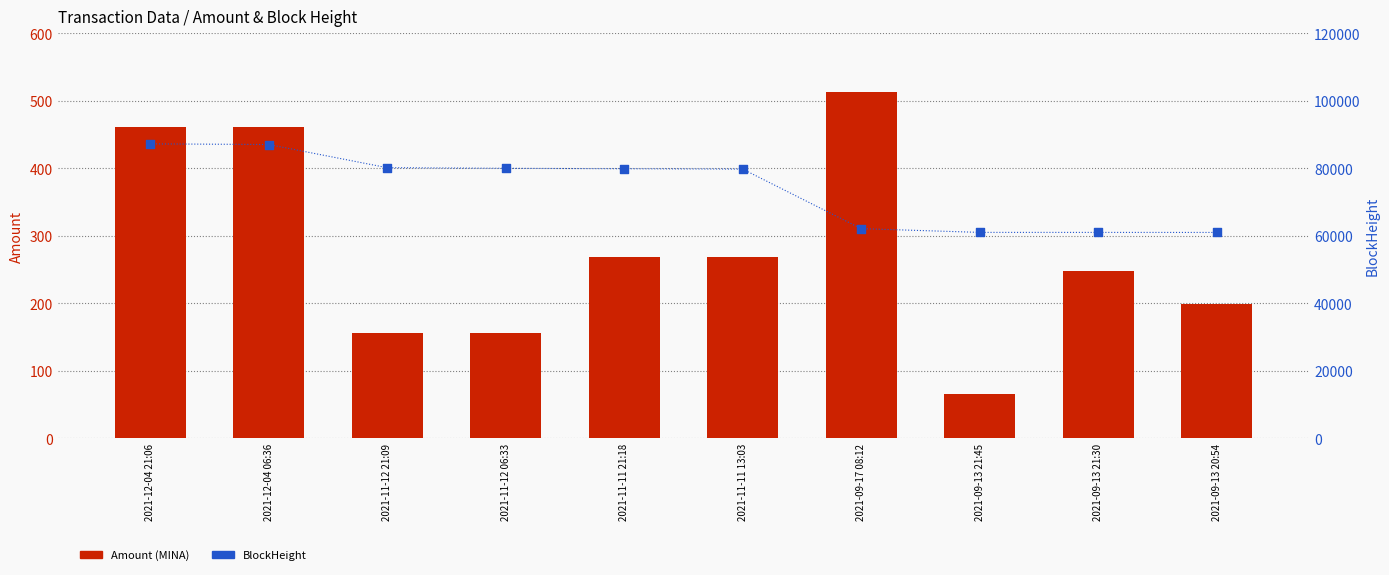

Which series has the largest total across all categories?

BlockHeight